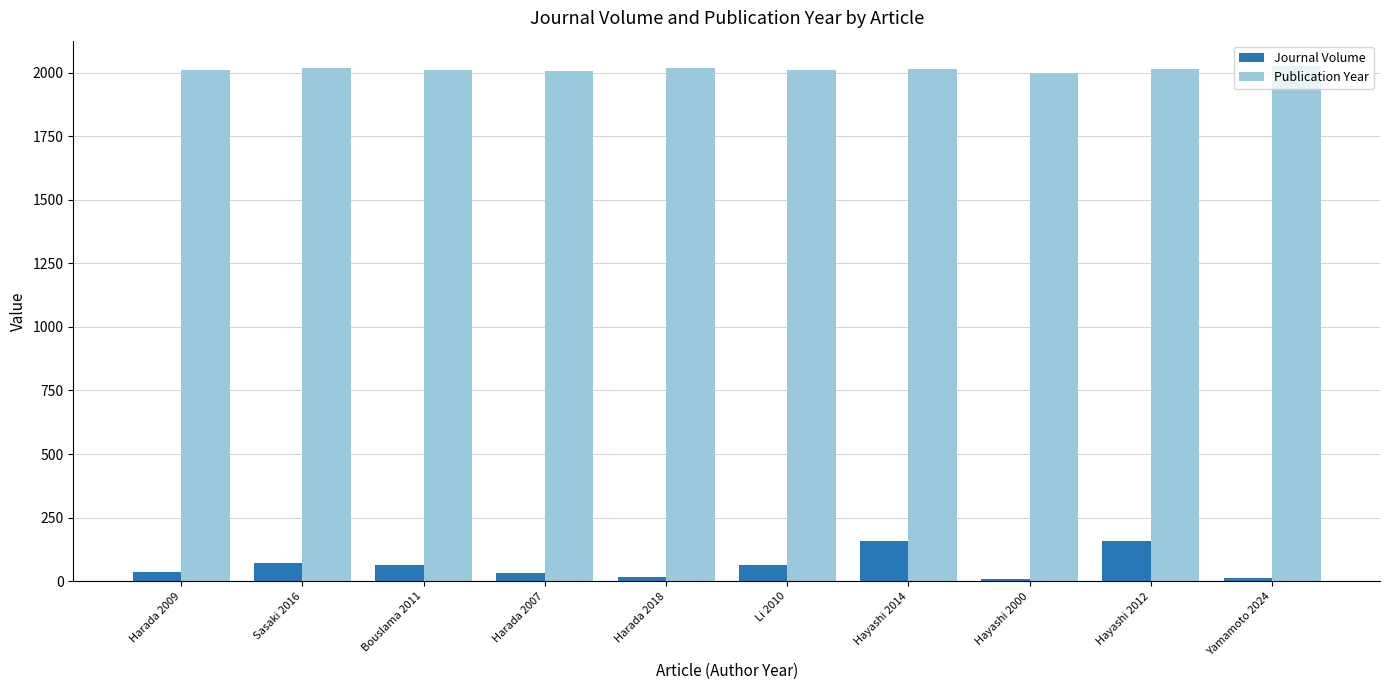

Is the value of Journal Volume at Hayashi 2014 greater than the value of Publication Year at Yamamoto 2024?

No